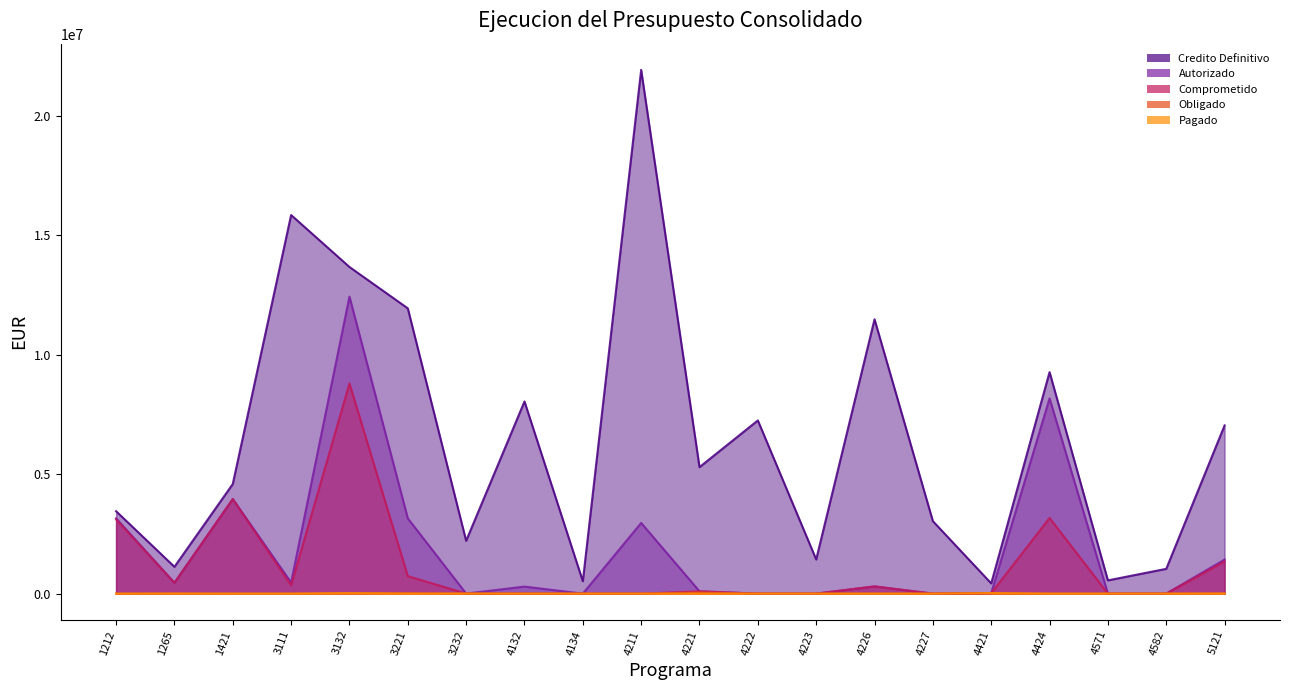

What is the difference between the maximum and minimum values in the Autorizado series?

12432599.9